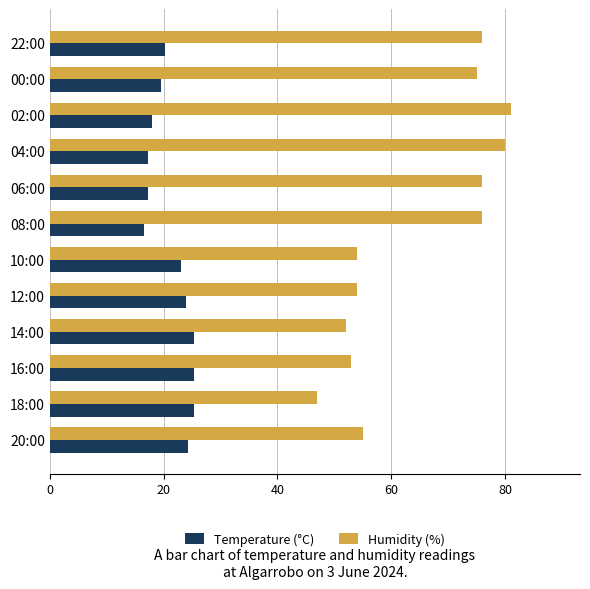

The value of Temperature (°C) at 14:00 is 25.4. True or false?

True